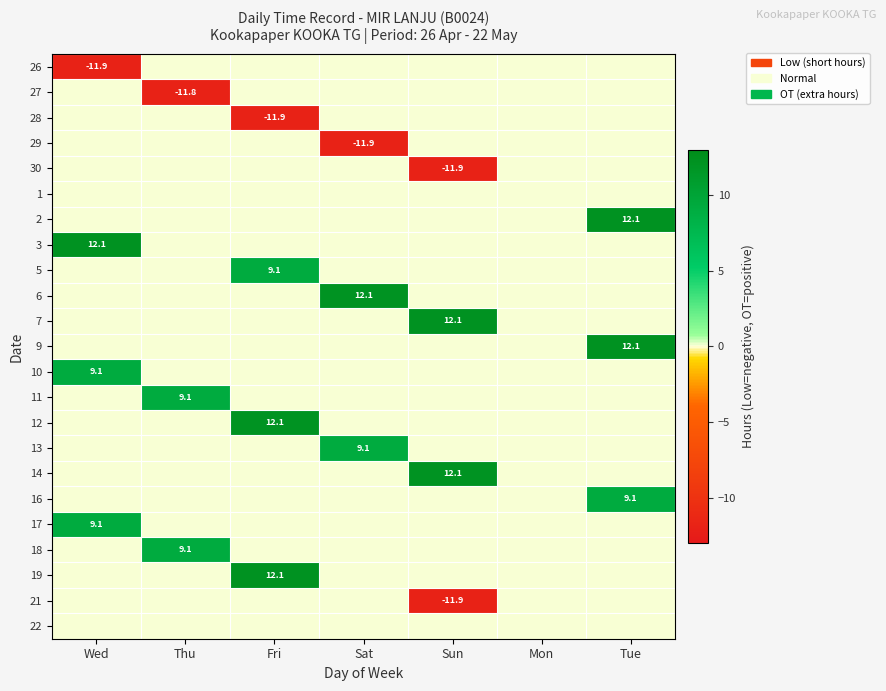

True or false: 29 has a value of -11.9 at Sat.

True